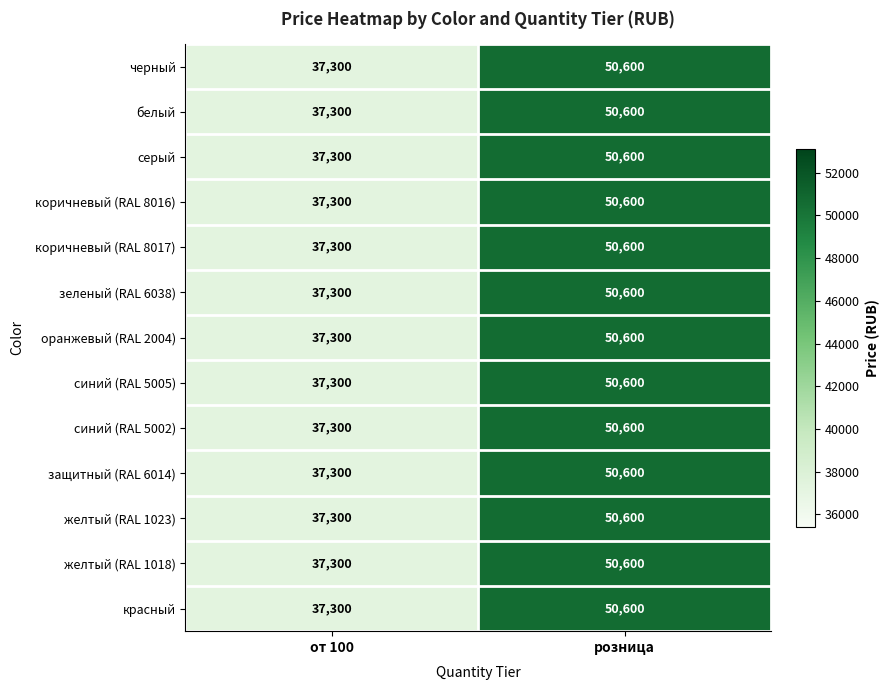

What is the average value of the синий (RAL 5005) series?

43950